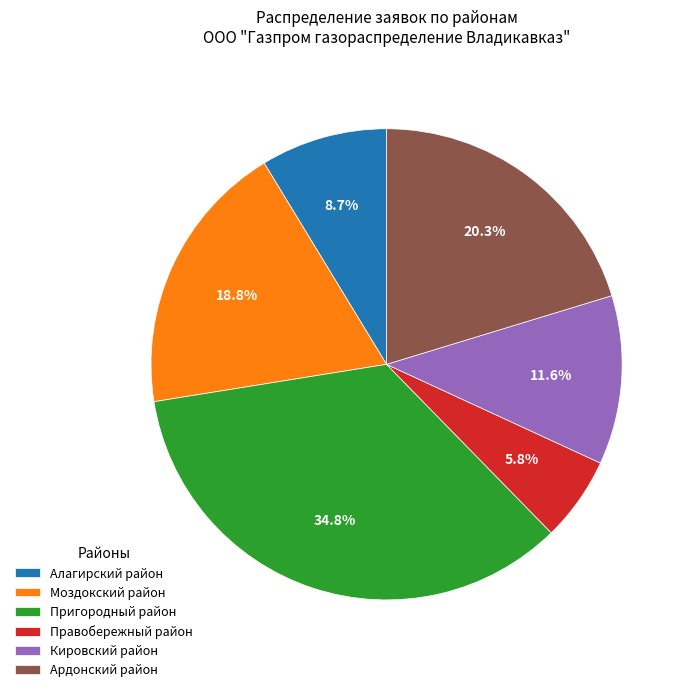

To the nearest percent, what is the average slice percentage?

17%